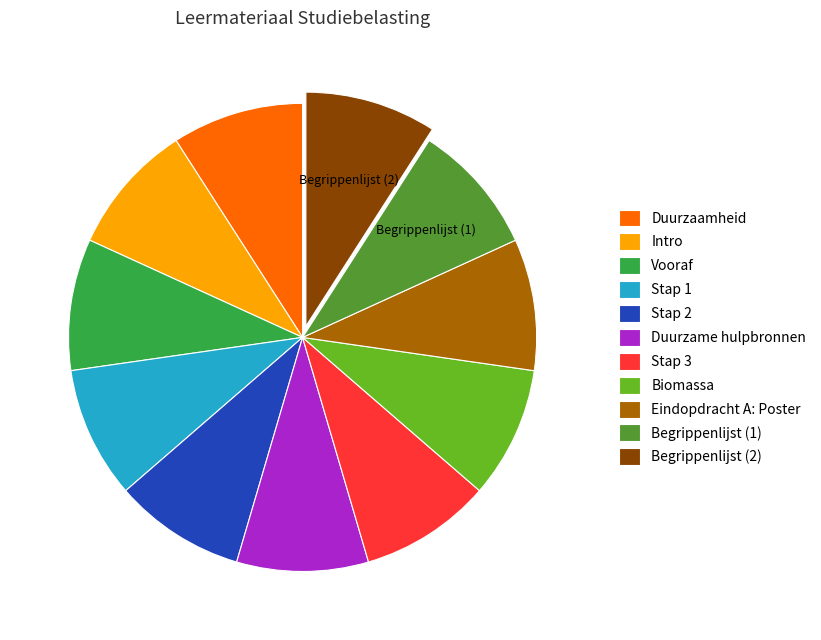

The Eindopdracht A: Poster slice represents 9% of the pie. True or false?

True